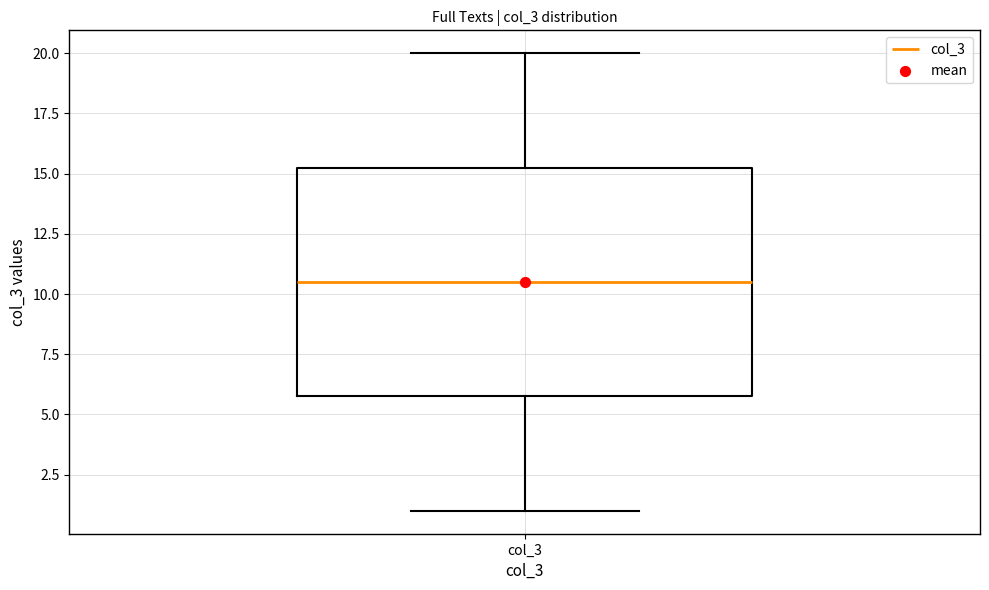

Read this box plot against the y-axis: the position of the median line, the range covered by the box, and the ends of both whiskers. The values are not printed on the chart, so give them approximately, as read against the axis.

median 10.5, box 6.0 to 15.5, whiskers 1.0 to 20.0